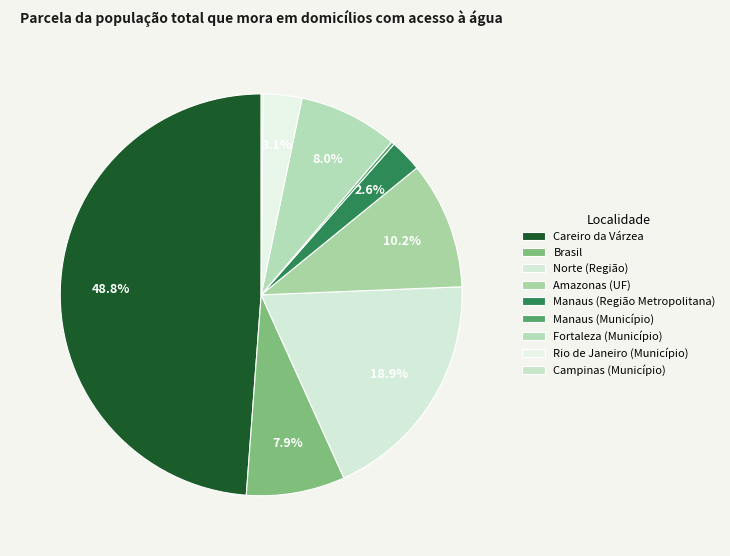

What percentage do Rio de Janeiro (Município) and Norte (Região) together represent?

22.0%